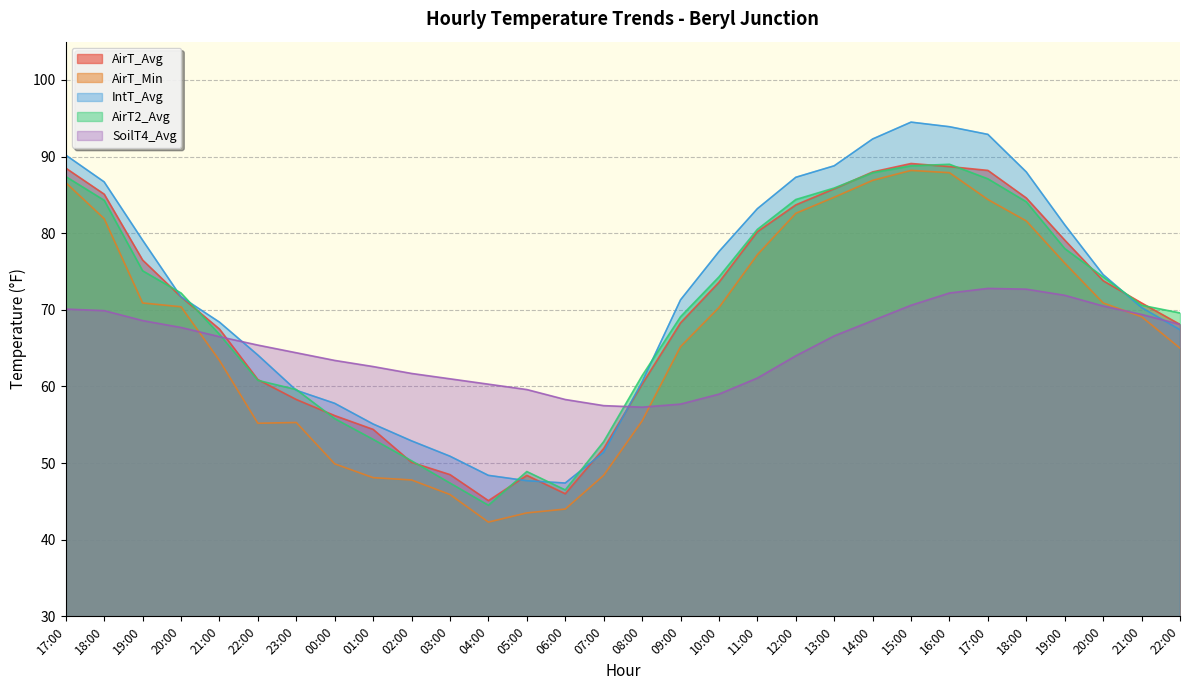

What are all the series names shown in the legend?

AirT_Avg, AirT_Min, IntT_Avg, AirT2_Avg, SoilT4_Avg